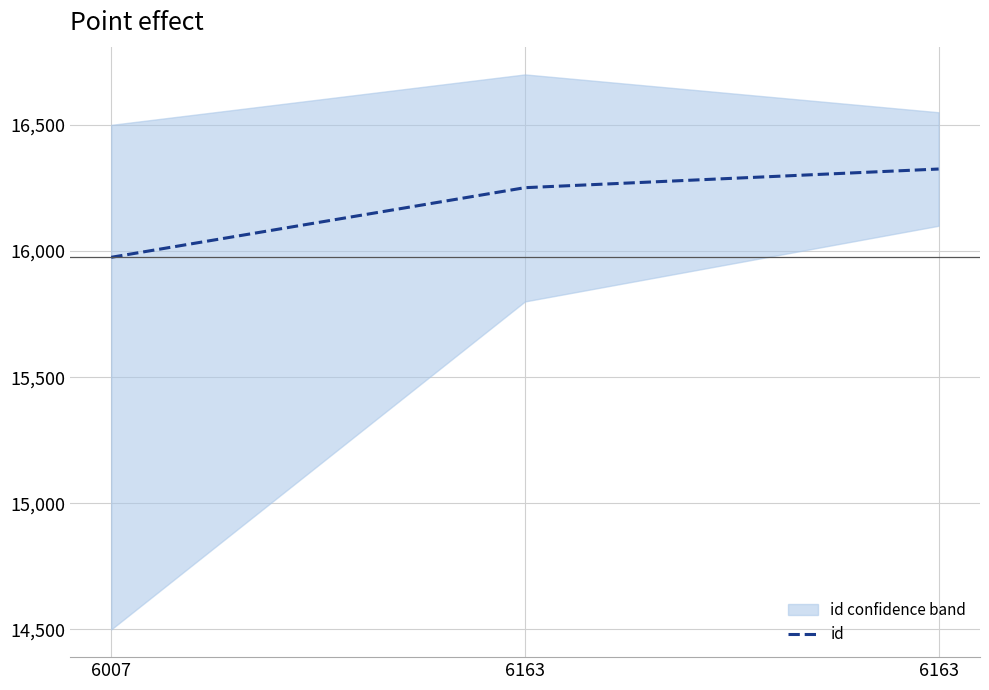

Reading right to left, what are all the values shown in this chart?

16325	16251	15975